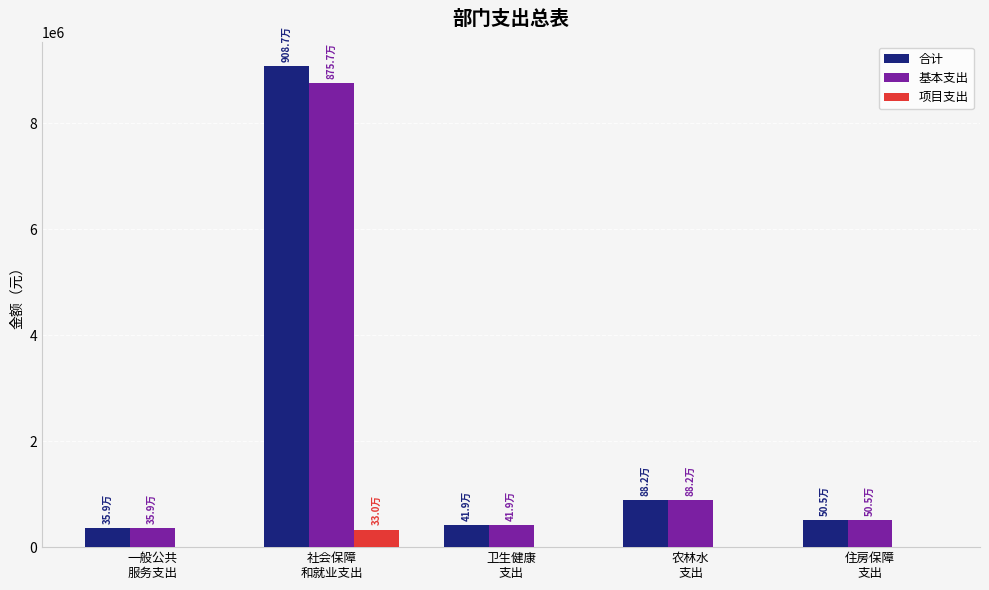

What is the maximum value shown in the chart?

9086645.9